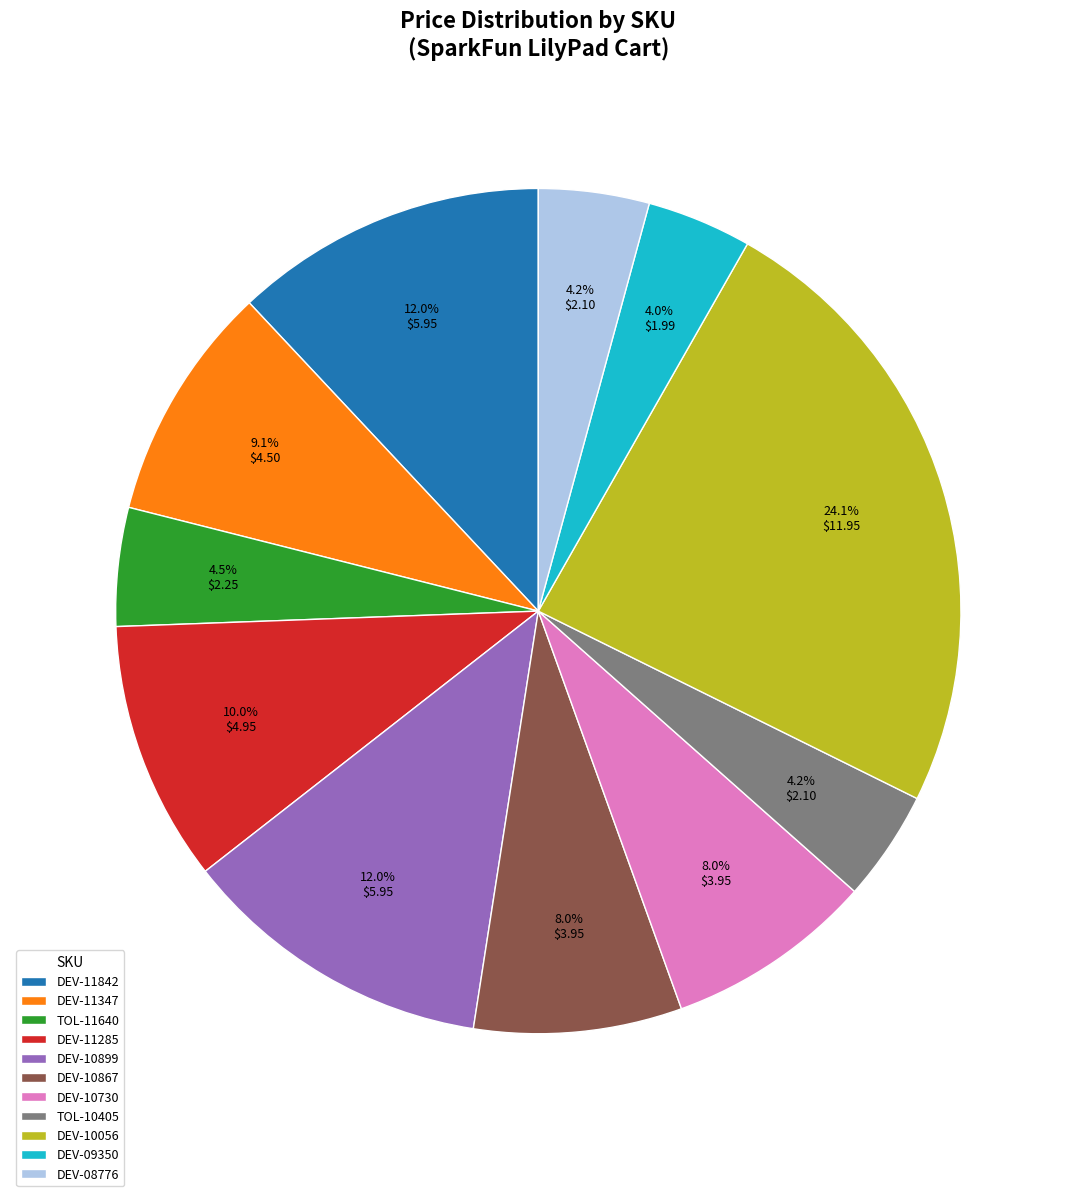

Combined, do TOL-10405 and TOL-11640 account for over 50%?

No